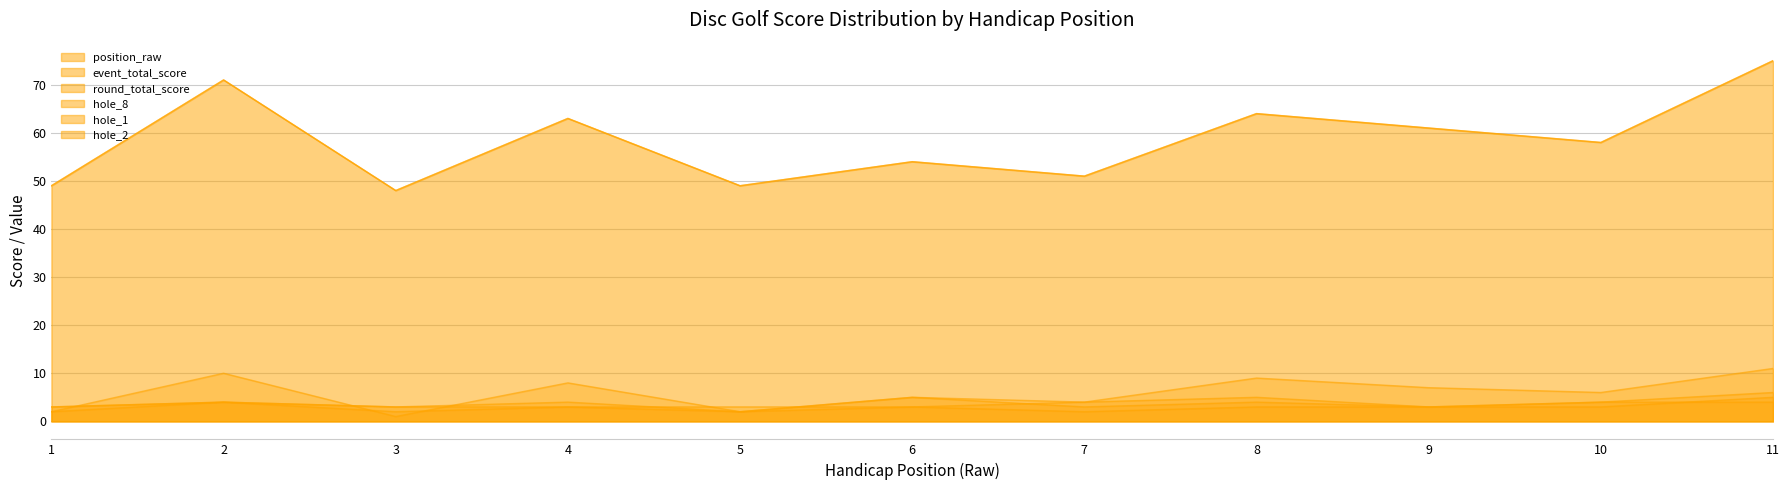

In hole_1, how many points are lower than both neighbors (excluding endpoints)?

4